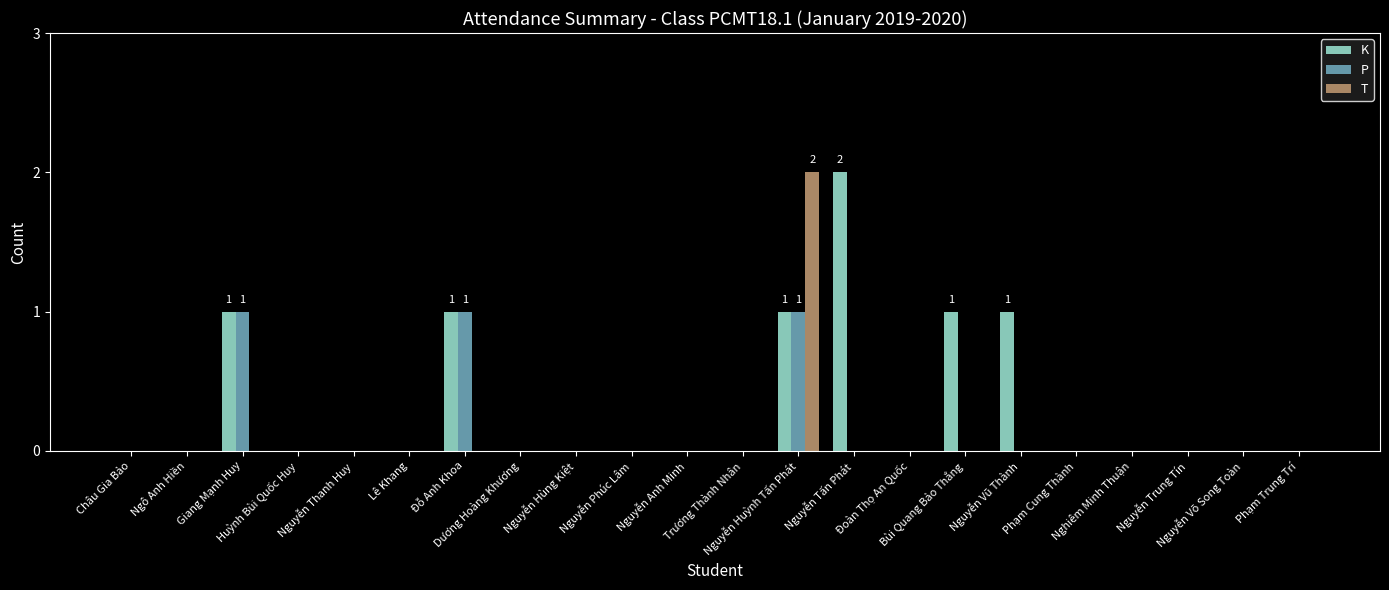

What is the sum of all P values?

3